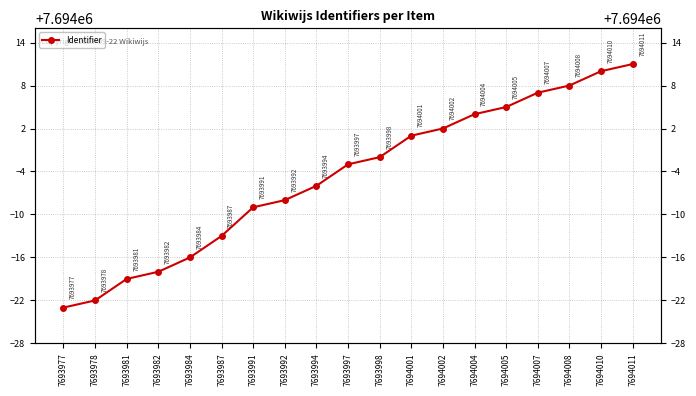

True or false: the data shows 7693982 at 7693982.

True